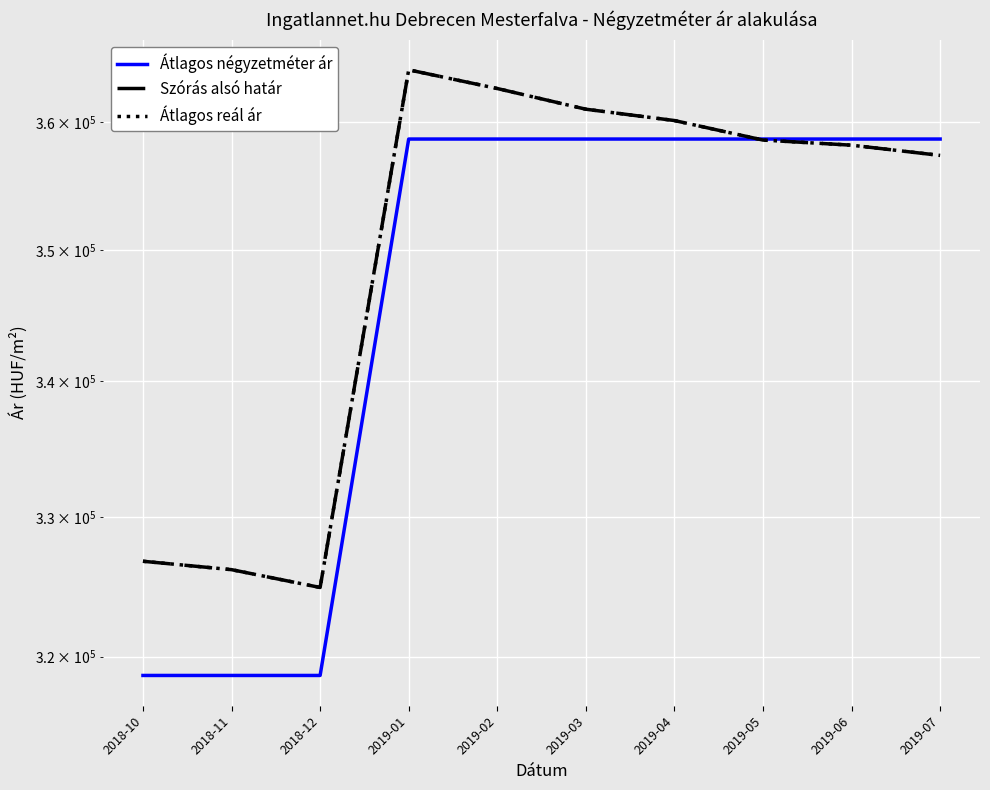

At how many categories does at least one series exceed 354534?

7